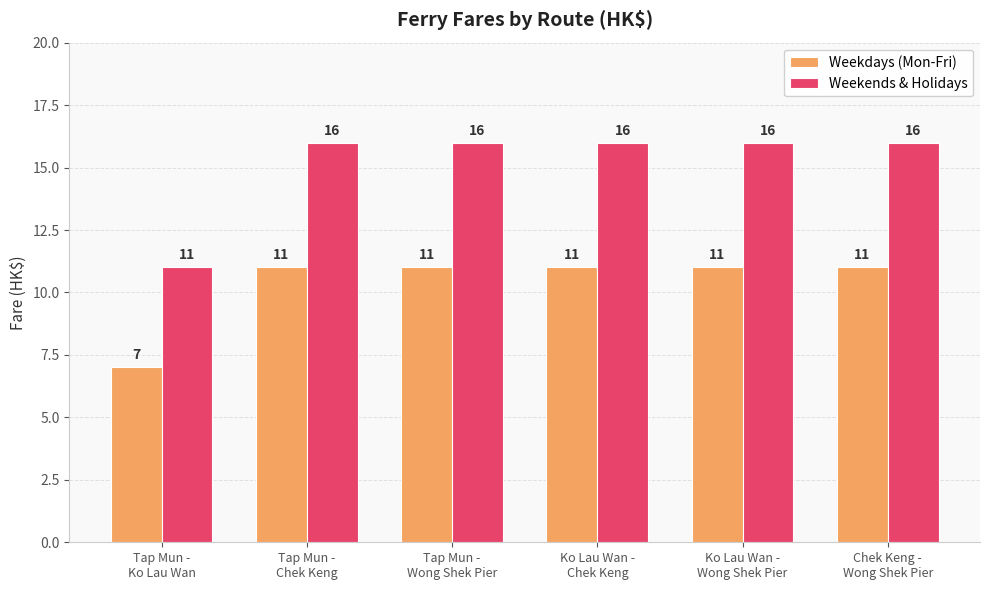

What is the sum of all Weekends & Holidays values?

91